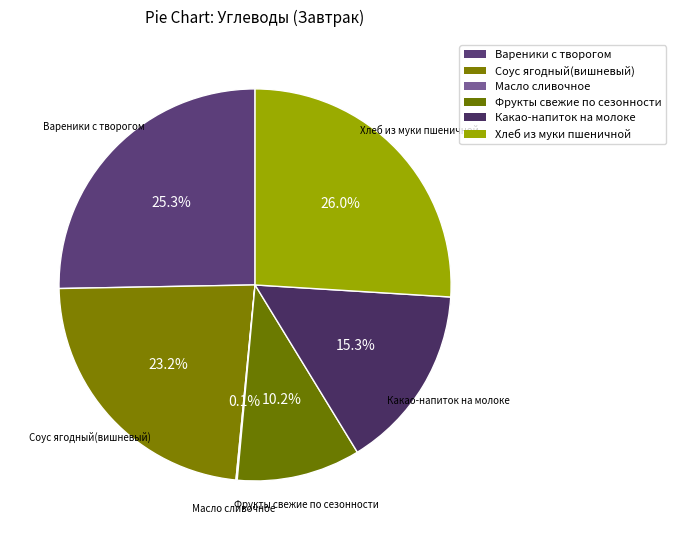

Combined, do Фрукты свежие по сезонности and Какао-напиток на молоке account for over 50%?

No